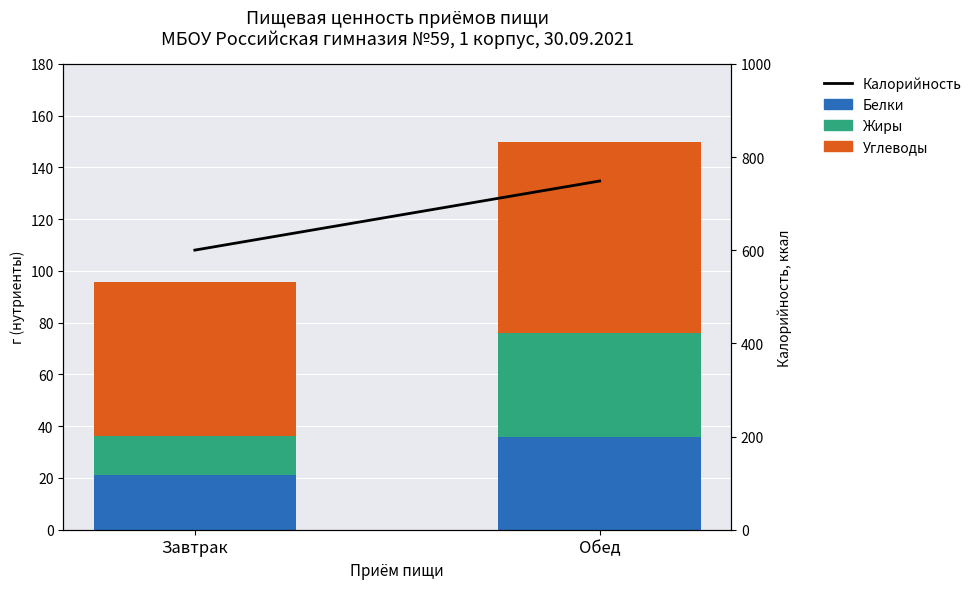

Is it true that Калорийность equals 174.6 at Завтрак?

False